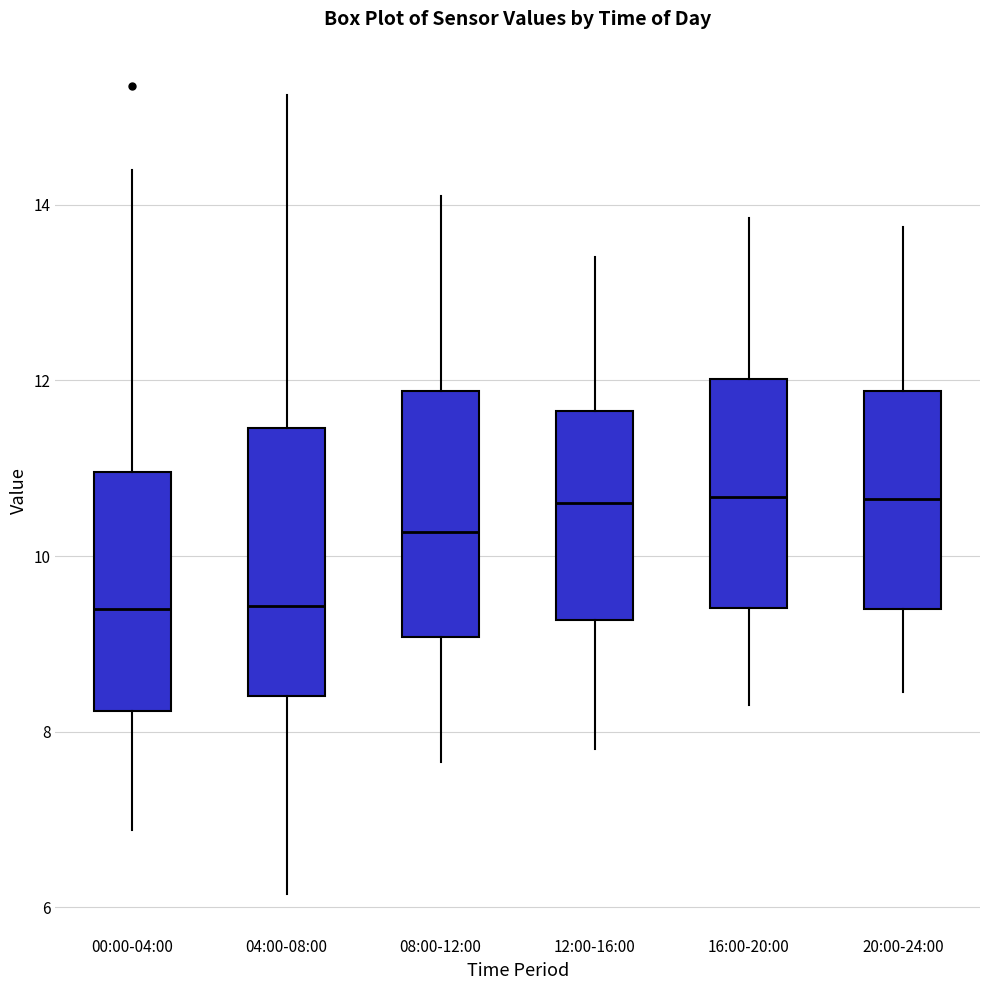

Comparing the boxes themselves (not the whiskers), which one is the tallest?

04:00-08:00